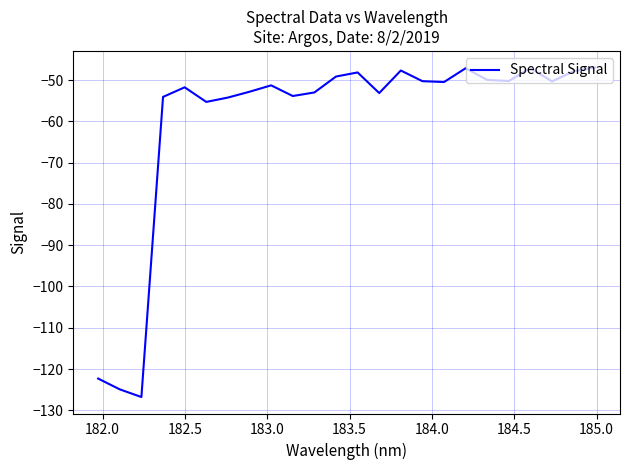

What is the minimum value shown in the chart?

-126.8